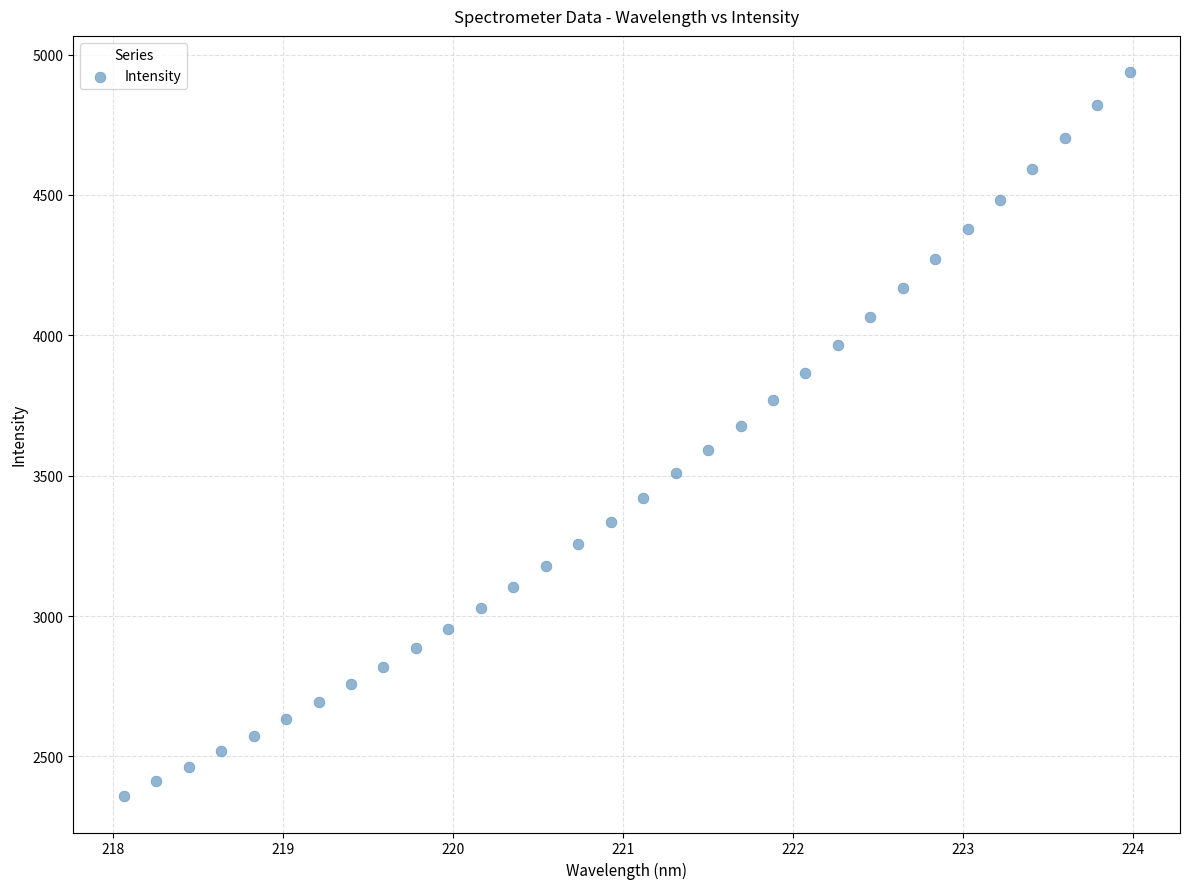

What is the range of Y values (max minus min)?

2579.6